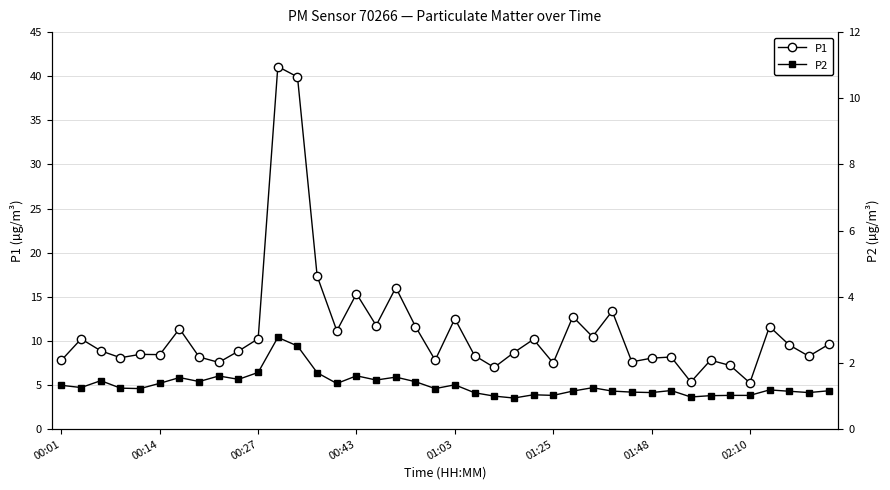

True or false: P2 and P1 cross at least once.

False